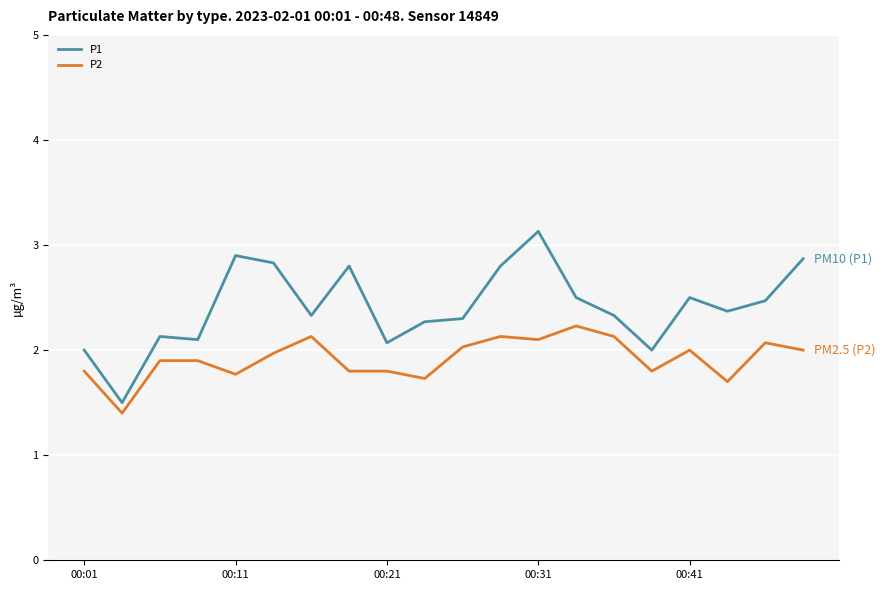

What is the smallest value displayed?

1.4